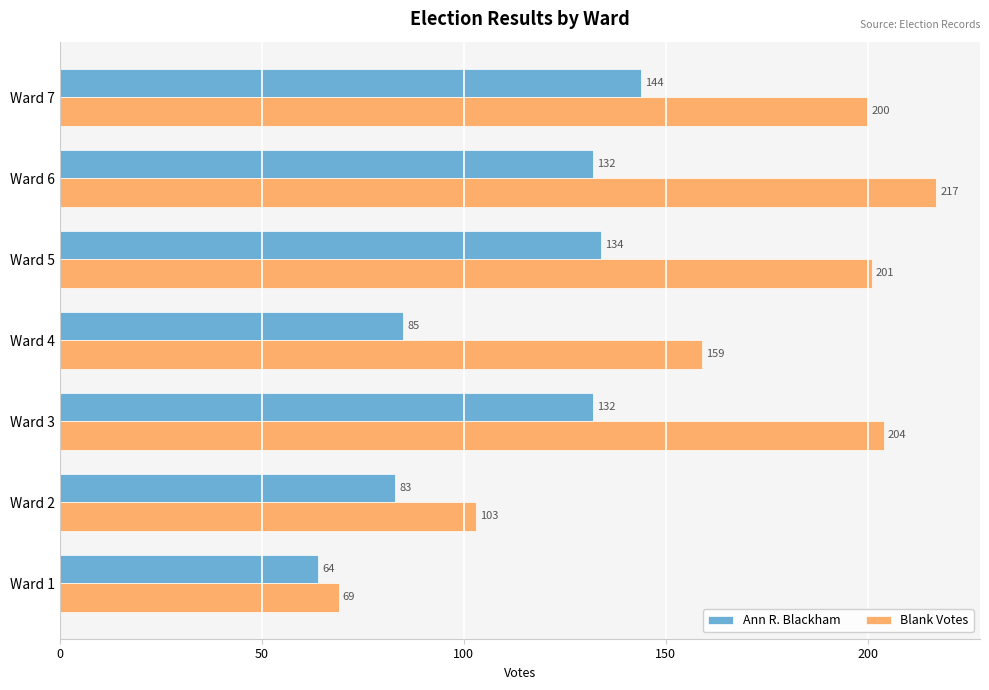

What is the greatest value displayed?

217